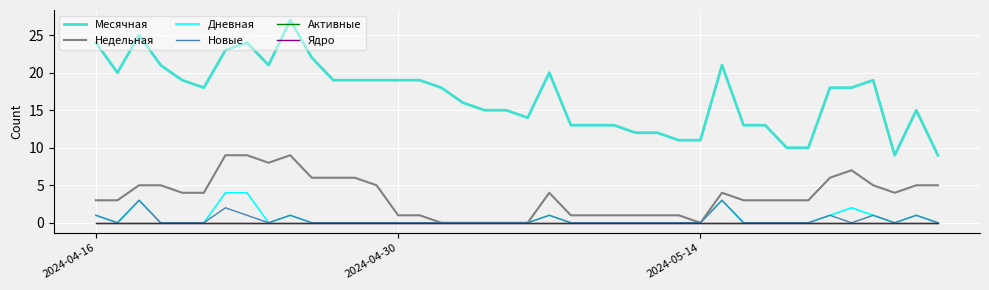

Does the chart display data point markers on the line(s)?

No